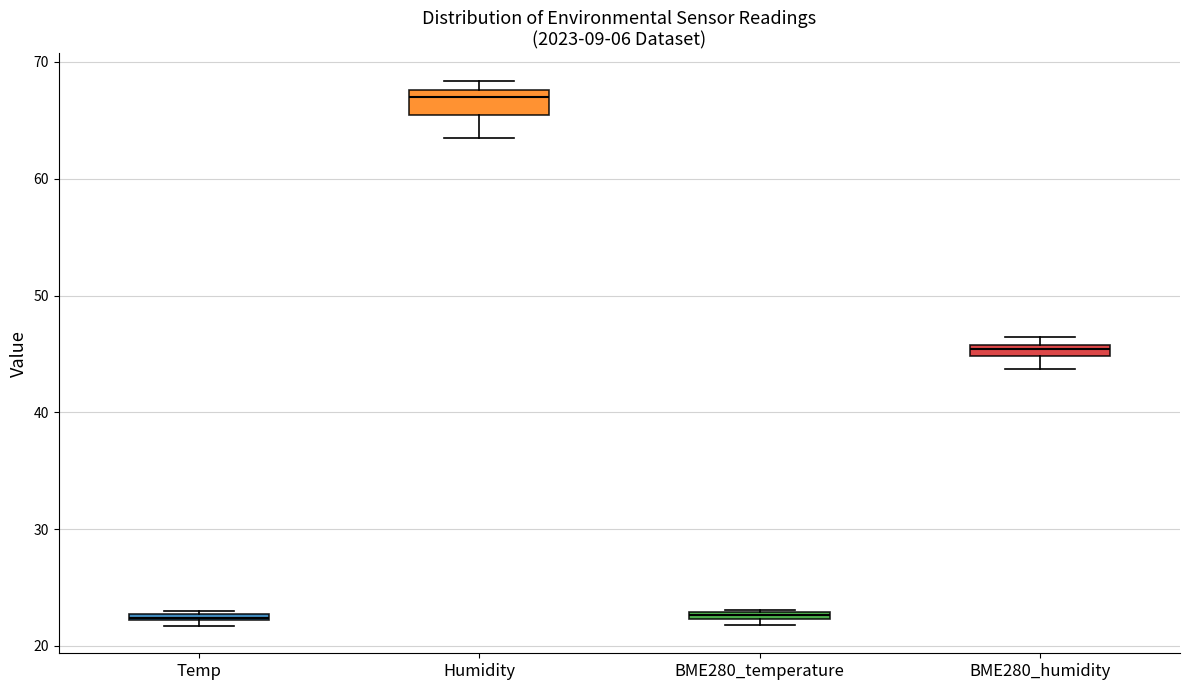

Comparing the boxes themselves (not the whiskers), which one is the tallest?

Humidity